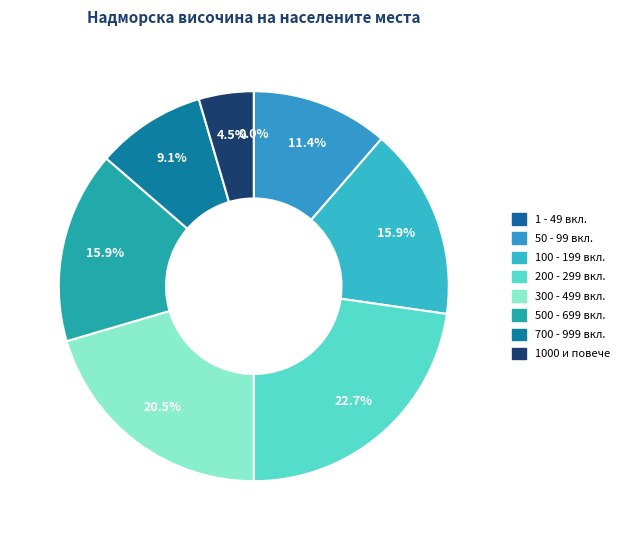

What is the smallest slice in the pie chart?

1000 и повече